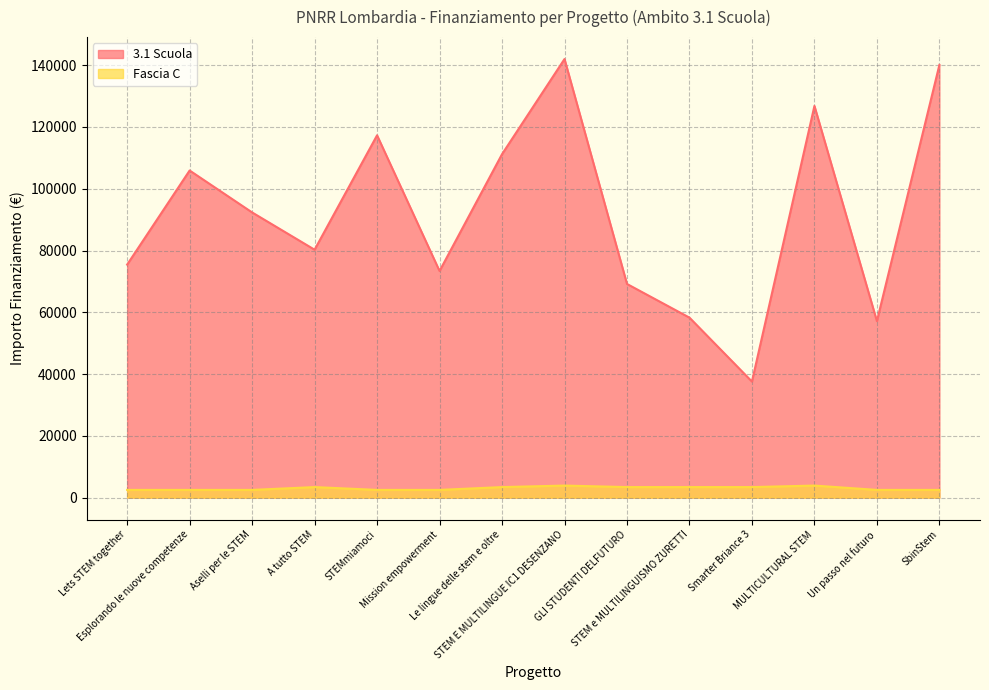

At how many categories does at least one series exceed 44044?

13